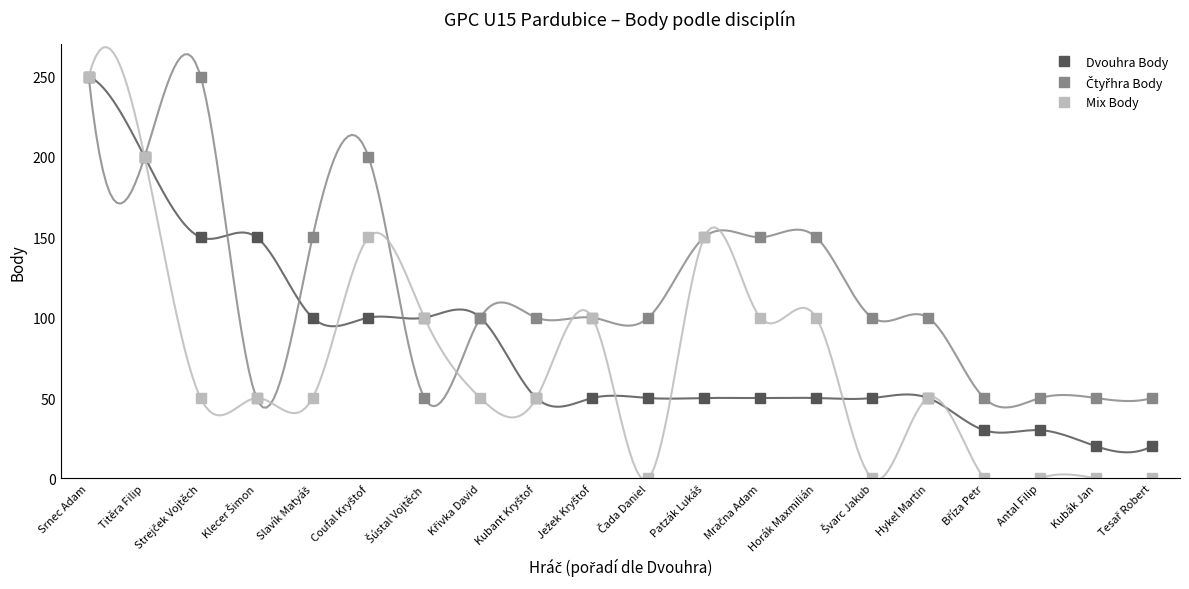

After their last crossing, which series has the higher values: Mix Body or Čtyřhra Body?

Čtyřhra Body